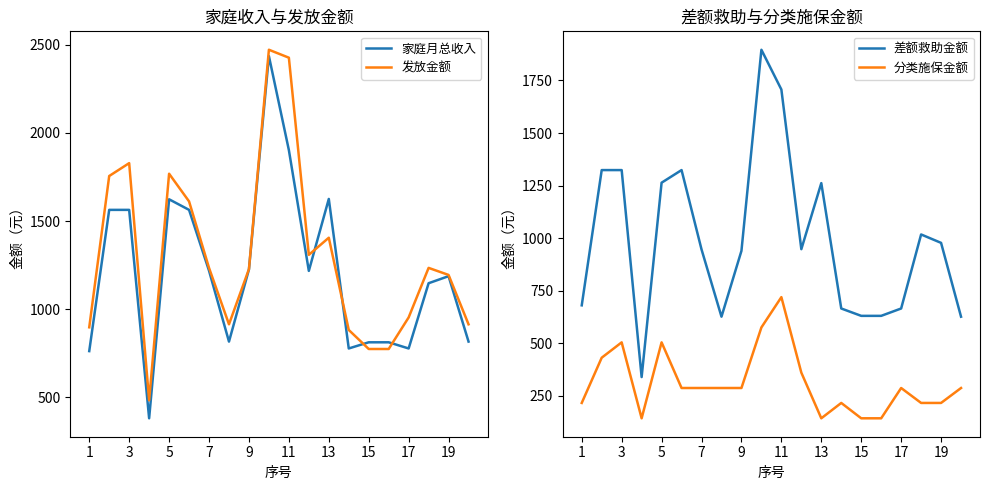

How many values in the 发放金额 series exceed 1235?

8